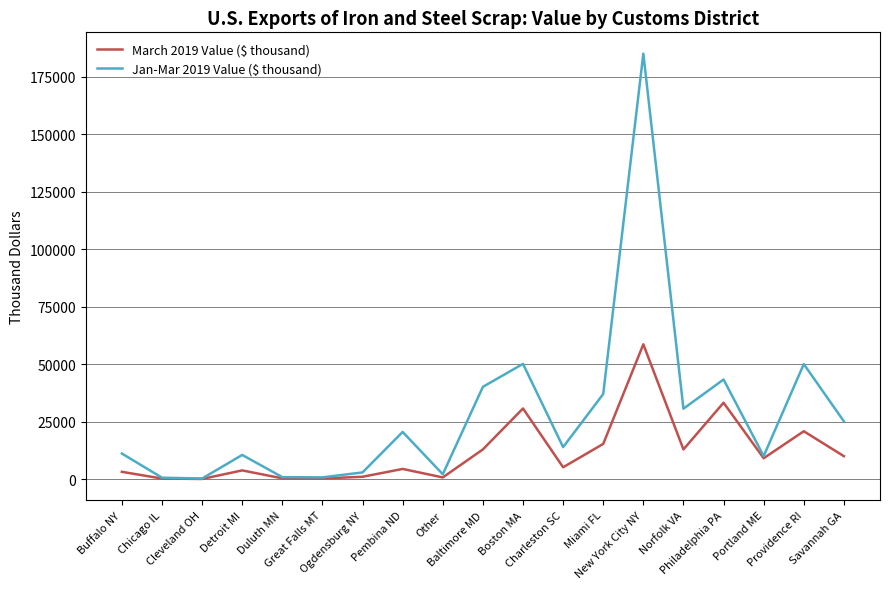

In Jan-Mar 2019 Value ($ thousand), how many points are higher than both neighbors (excluding endpoints)?

6